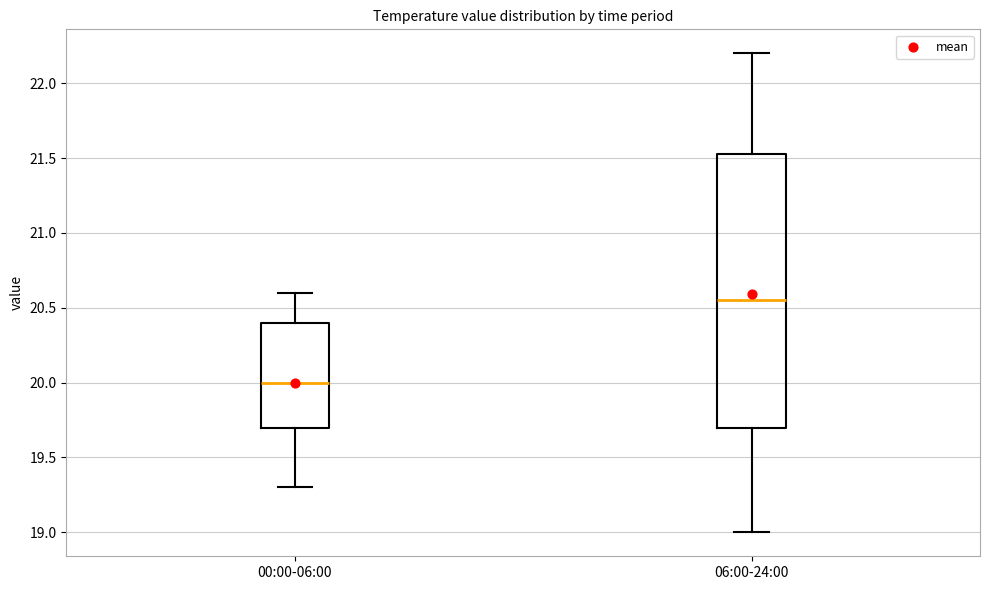

Where does the median line of the box for 00:00-06:00 sit on the y-axis? The values are not printed on the chart, so give them approximately, as read against the axis.

20.00